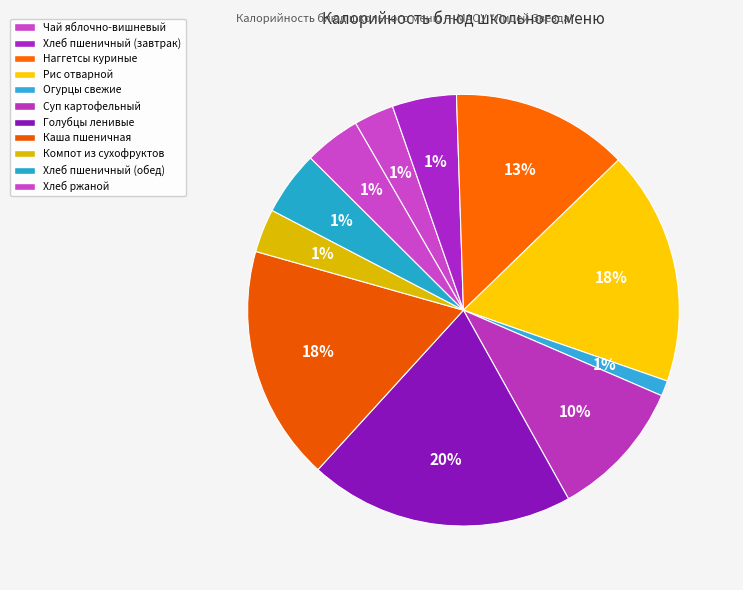

To the nearest percent, what is the average slice percentage?

9%